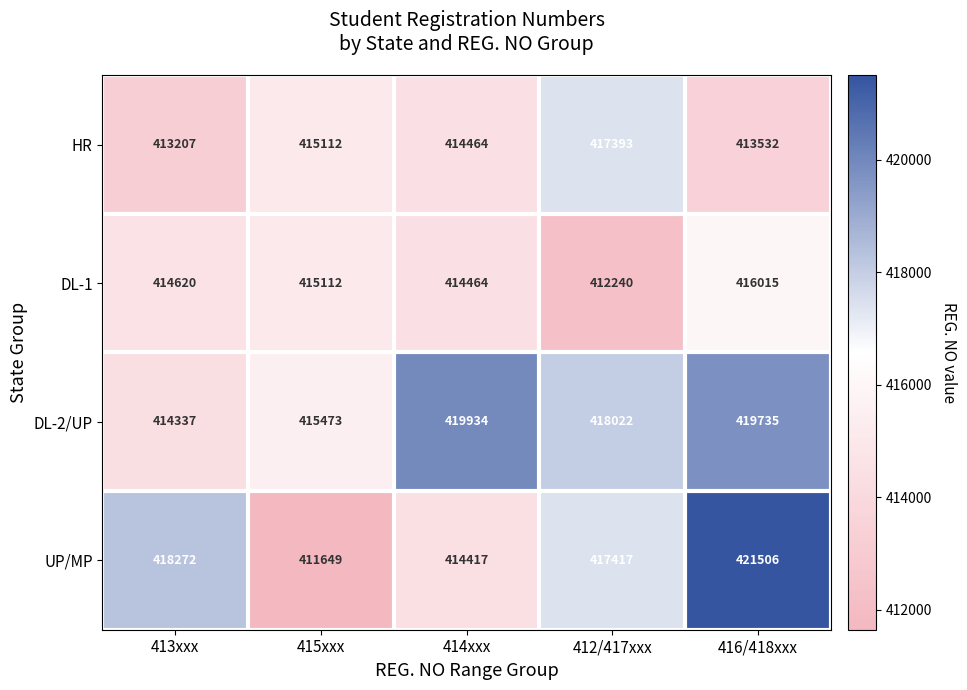

True or false: UP/MP has a value of 414417 at 414xxx.

True